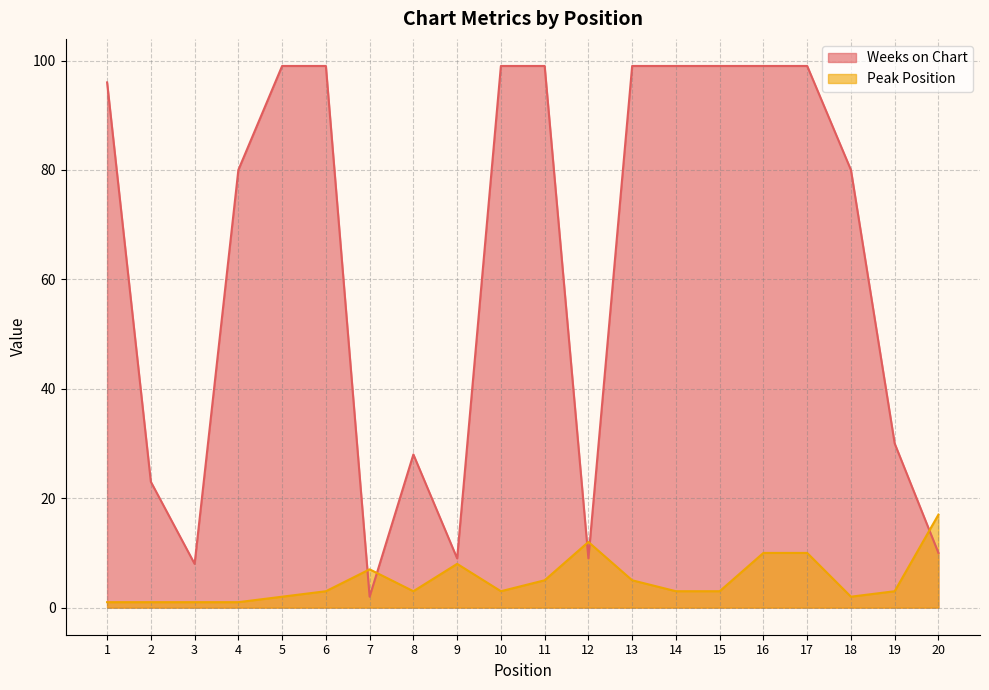

Count the number of data series in this chart.

2